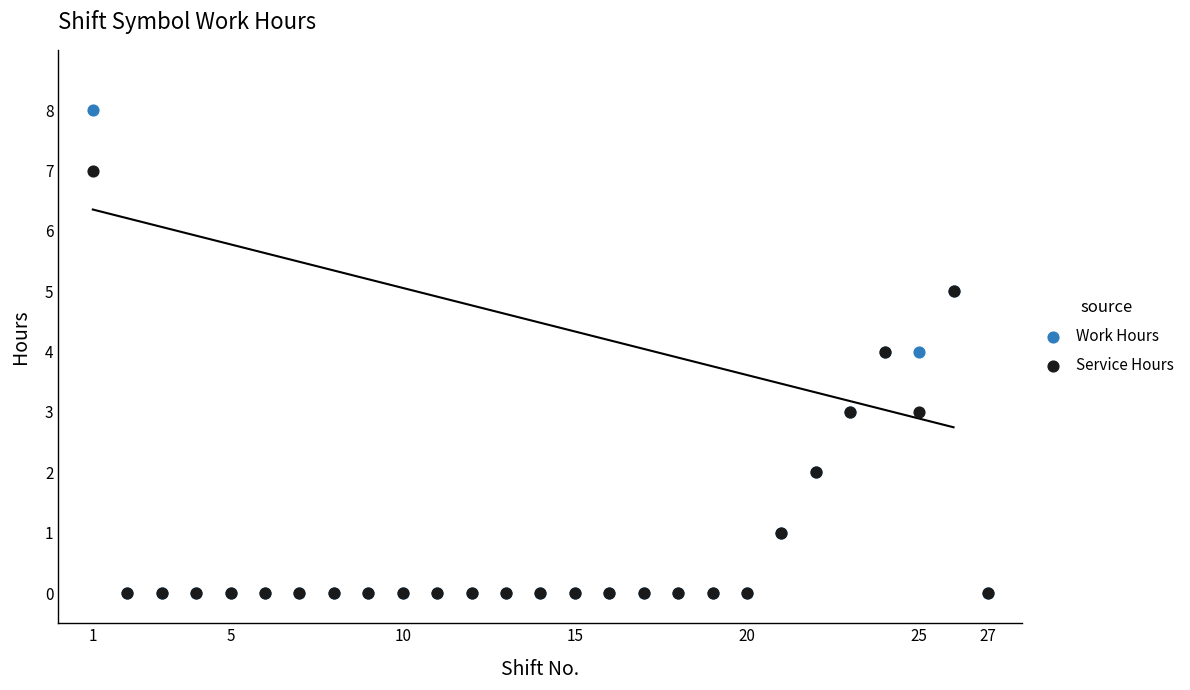

Which series has the widest spread of Y values?

Work Hours